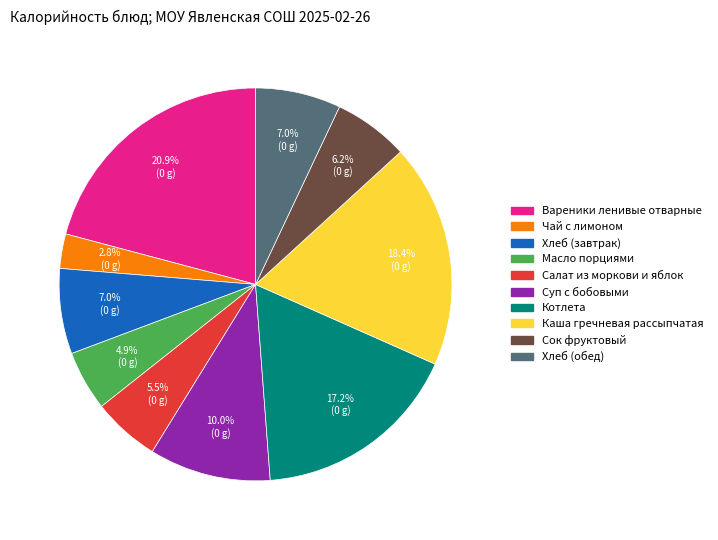

Which category has the biggest portion of the pie?

Вареники ленивые отварные